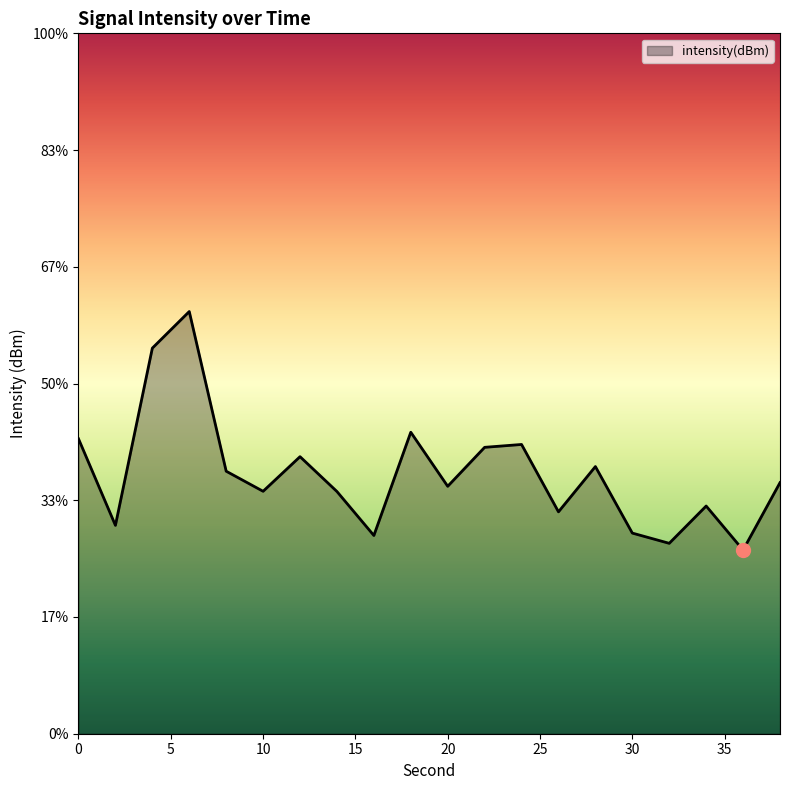

Between 2 and 18, which is larger?

18